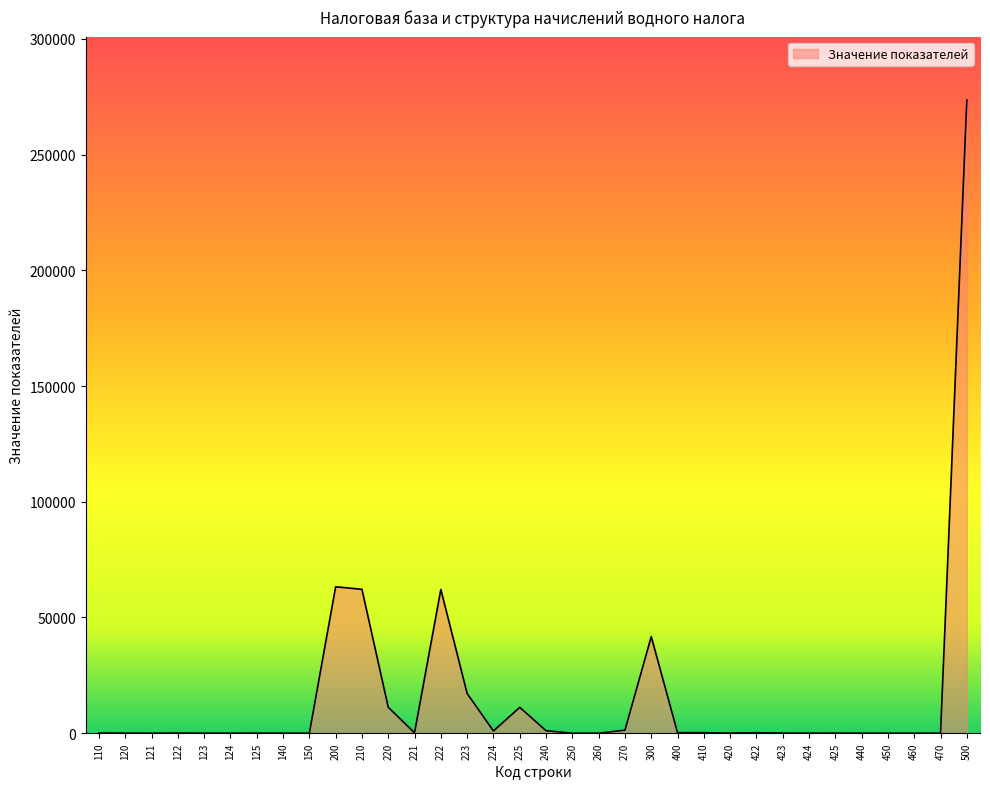

The value at 223 is 7599. True or false?

False